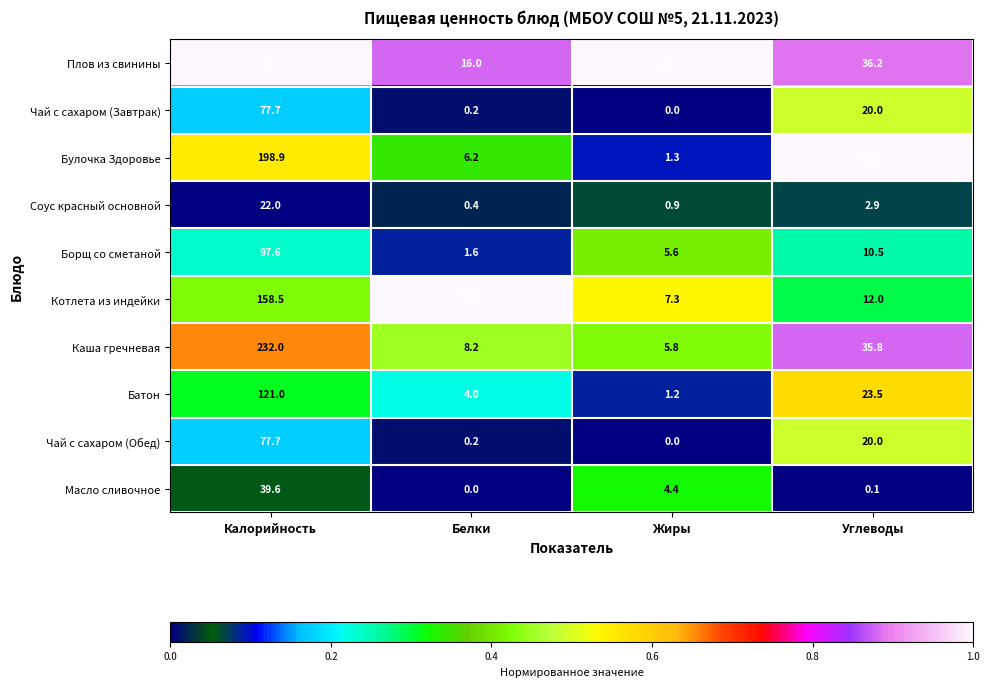

At how many categories does at least one series exceed 0?

4